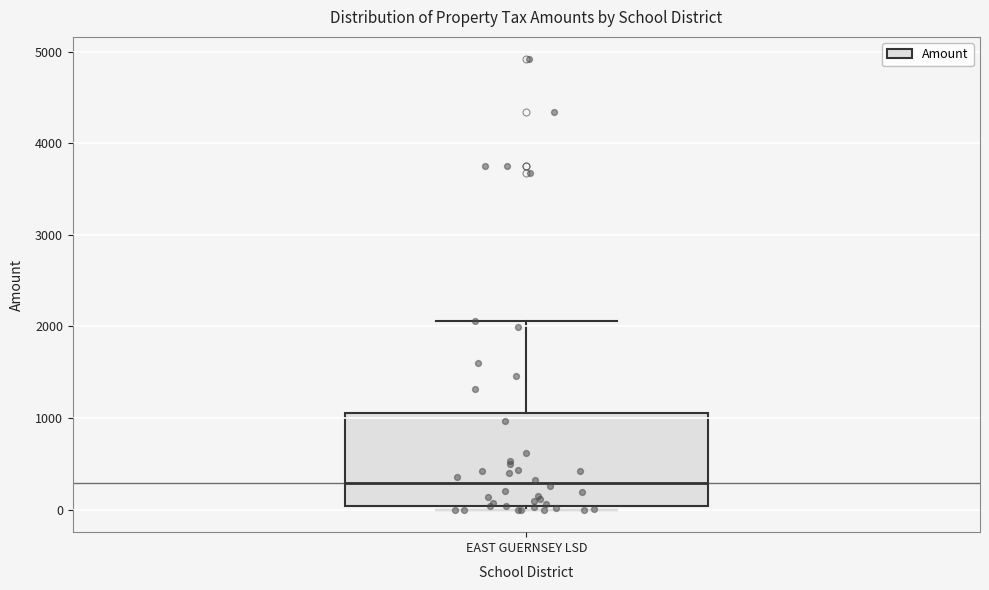

Read this box plot against the y-axis: the position of the median line, the range covered by the box, and the ends of both whiskers. The values are not printed on the chart, so give them approximately, as read against the axis.

median 300, box 0 to 1100, whiskers 0 (just below the box's lower edge) to 2100